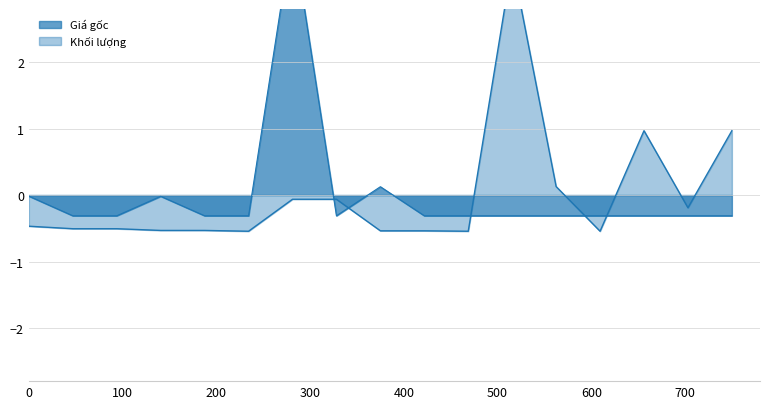

Reading left to right, transcribe all the data shown in this chart.

Giá gốc: -0.0	-0.3	-0.3	-0.0	-0.3	-0.3	4.0	-0.3	0.1	-0.3	-0.3	-0.3	-0.3	-0.3	-0.3	-0.3	-0.3
Khối lượng: -0.5	-0.5	-0.5	-0.5	-0.5	-0.5	-0.1	-0.1	-0.5	-0.5	-0.5	3.5	0.1	-0.5	1.0	-0.2	1.0